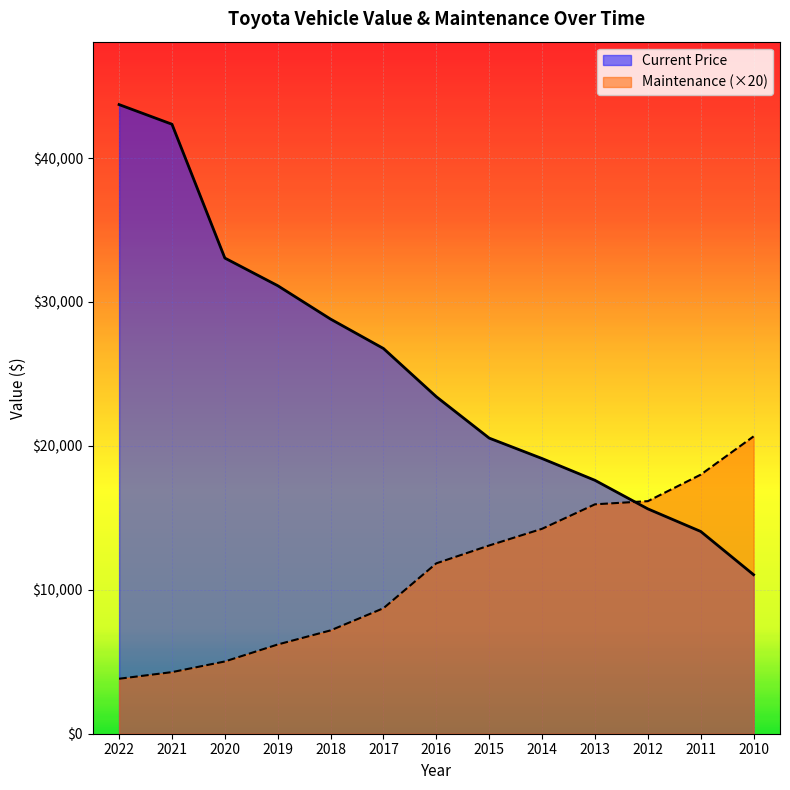

How many values in the Current Price series exceed 23416?

6